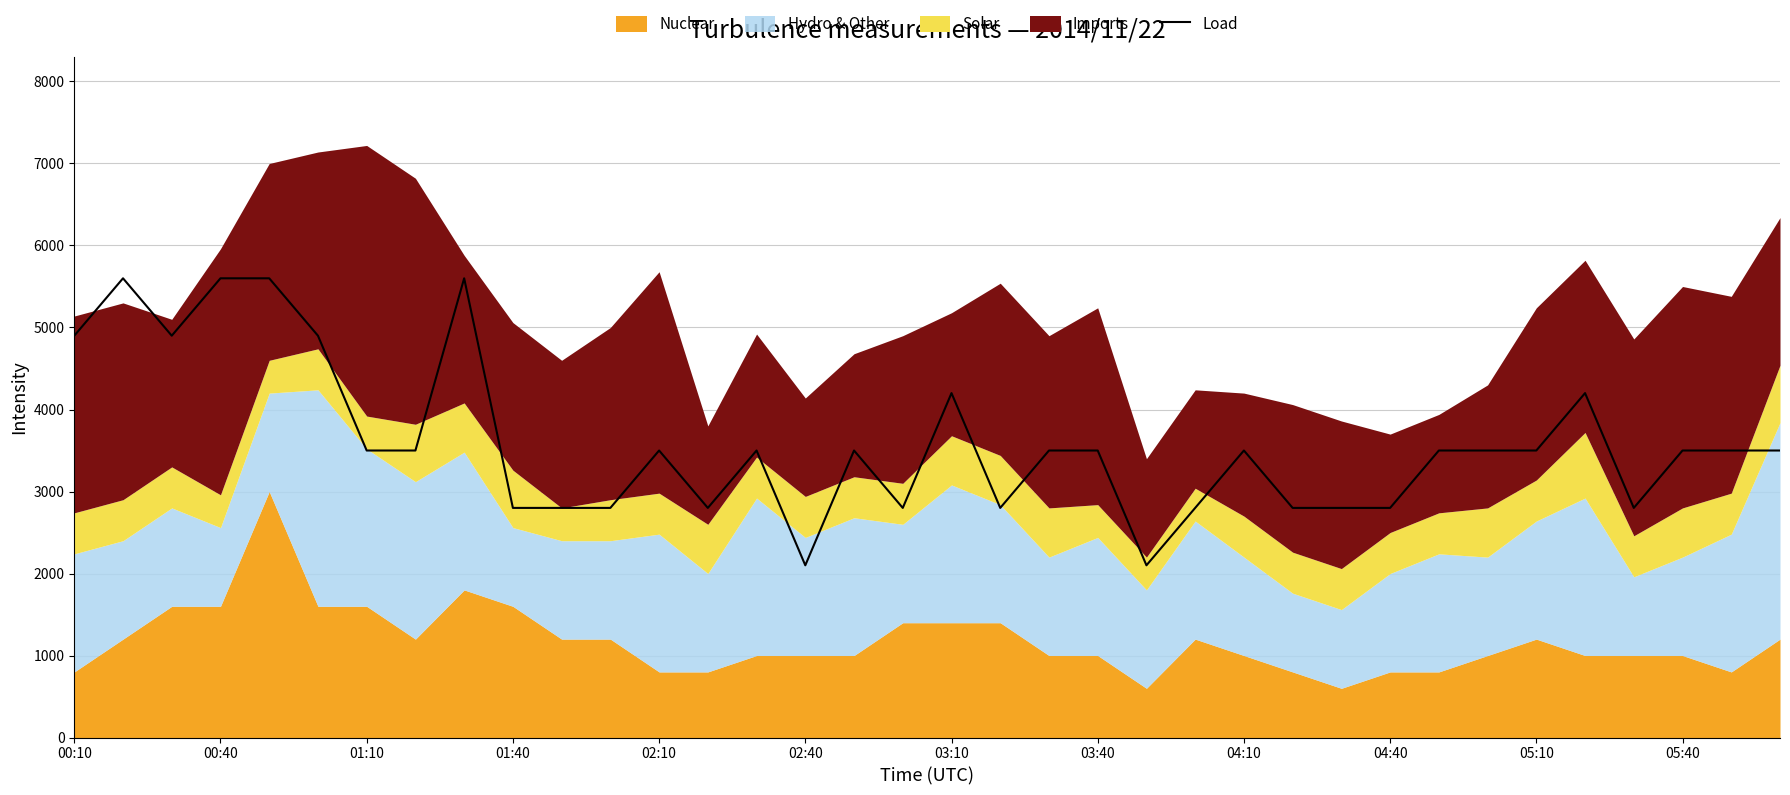

What is the highest value of the Load series?

5600